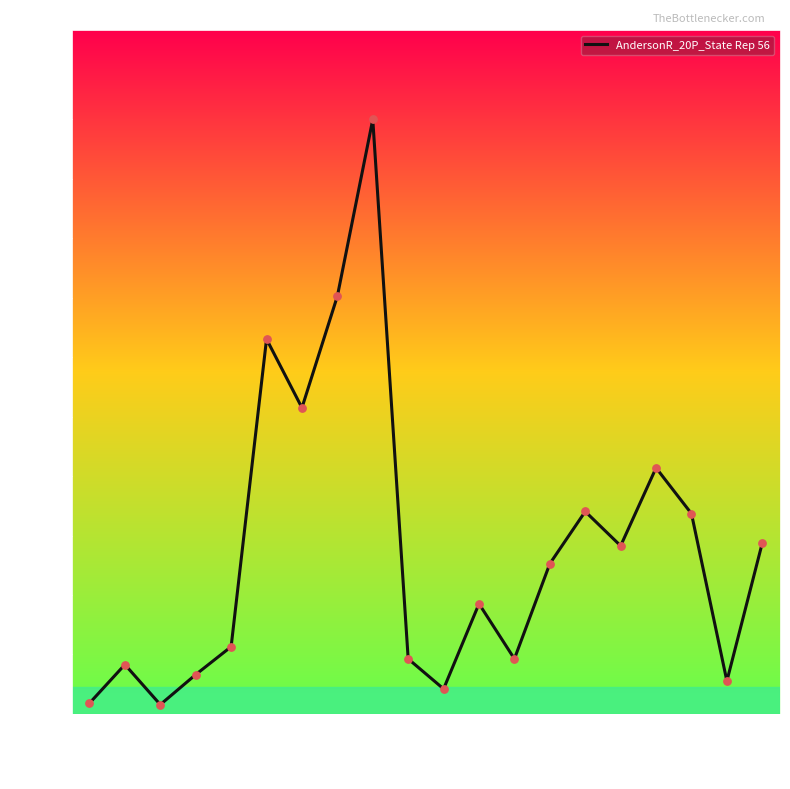

Approximately how many times larger is the value at 3090029 compared to 3090003?

1.1